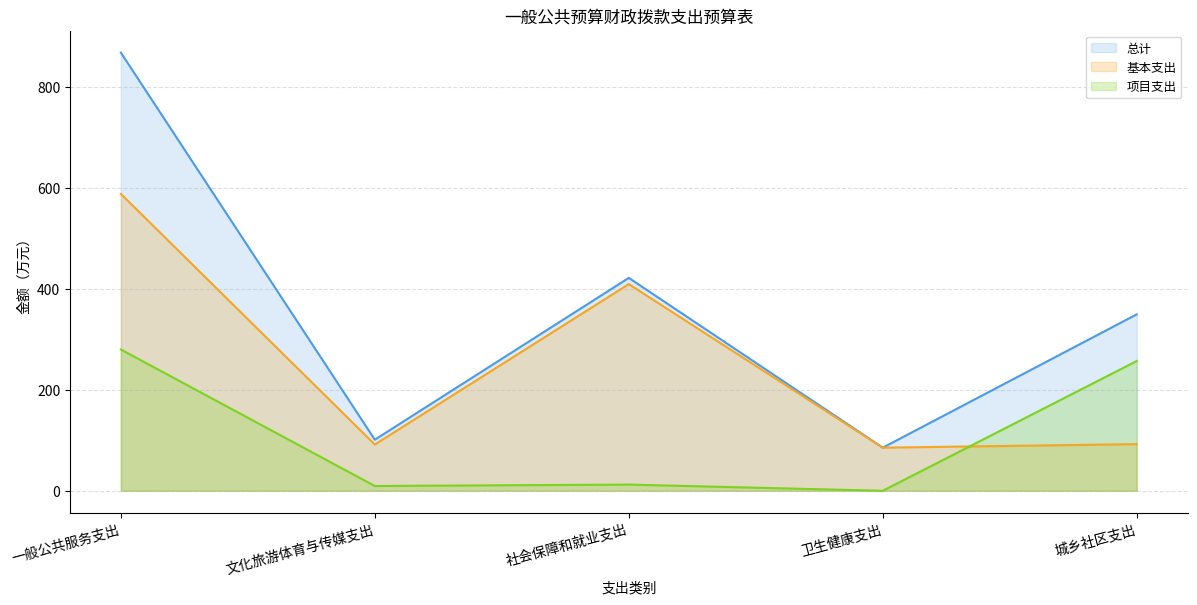

Reading right to left, what are all the values shown in this chart?

总计: 城乡社区支出=349.7	卫生健康支出=85.4	社会保障和就业支出=421.9	文化旅游体育与传媒支出=101.2	一般公共服务支出=868.4
基本支出: 城乡社区支出=92.5	卫生健康支出=85.4	社会保障和就业支出=409.6	文化旅游体育与传媒支出=91.7	一般公共服务支出=588.4
项目支出: 城乡社区支出=257.2	卫生健康支出=0.0	社会保障和就业支出=12.3	文化旅游体育与传媒支出=9.5	一般公共服务支出=280.0